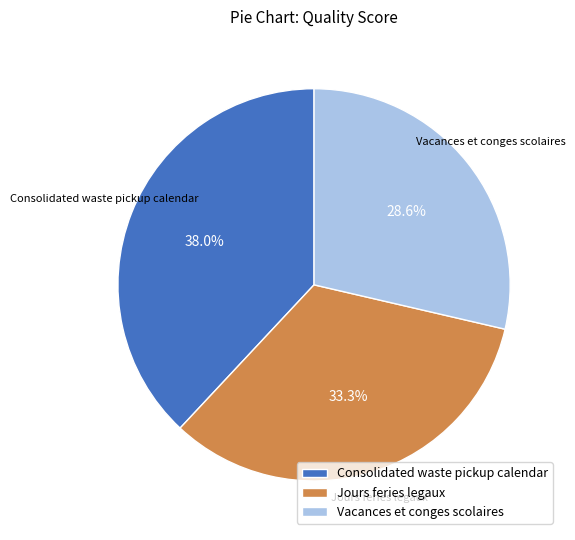

The Vacances et conges scolaires slice represents 29% of the pie. True or false?

True